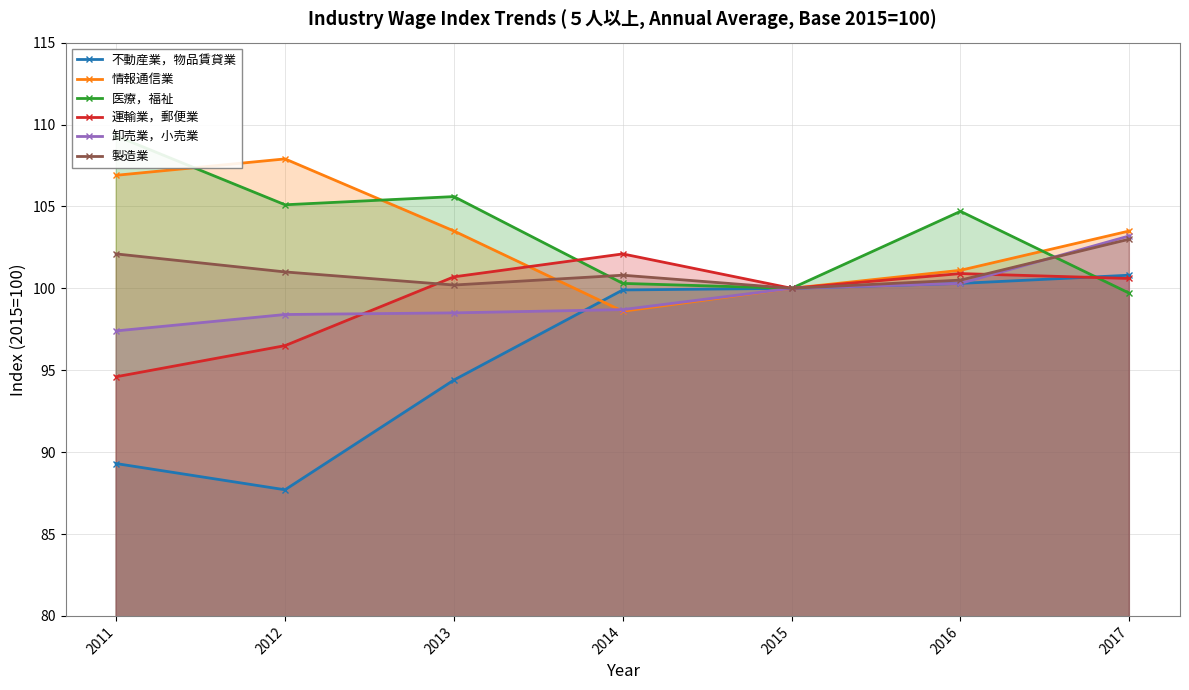

How many data points in 運輸業，郵便業 are above 100?

4